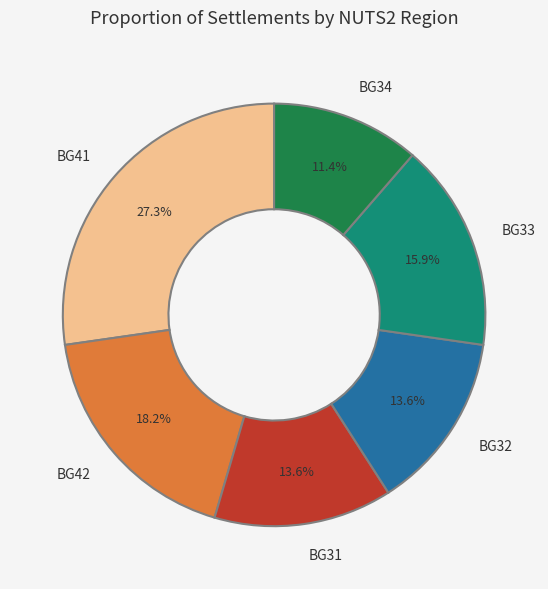

What is the ratio of the value at BG32 to the value at BG41?

0.5